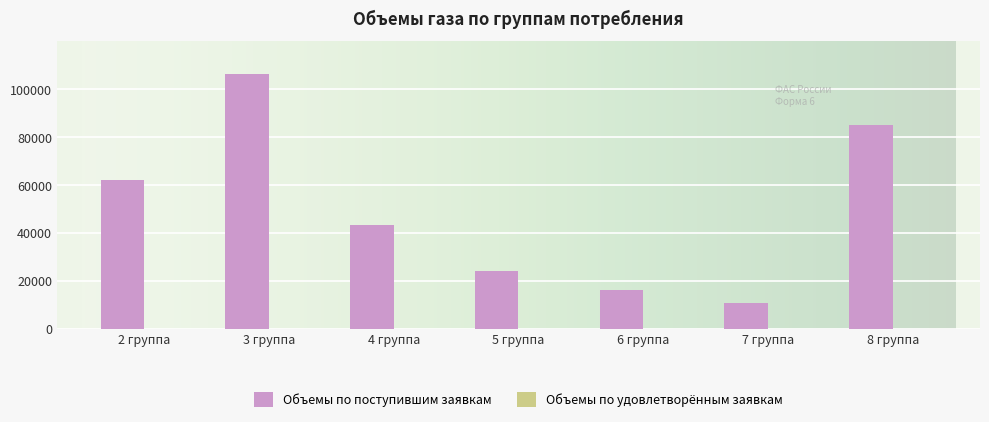

Rank the categories by value from lowest to highest.

7 группа, 6 группа, 5 группа, 4 группа, 2 группа, 8 группа, 3 группа